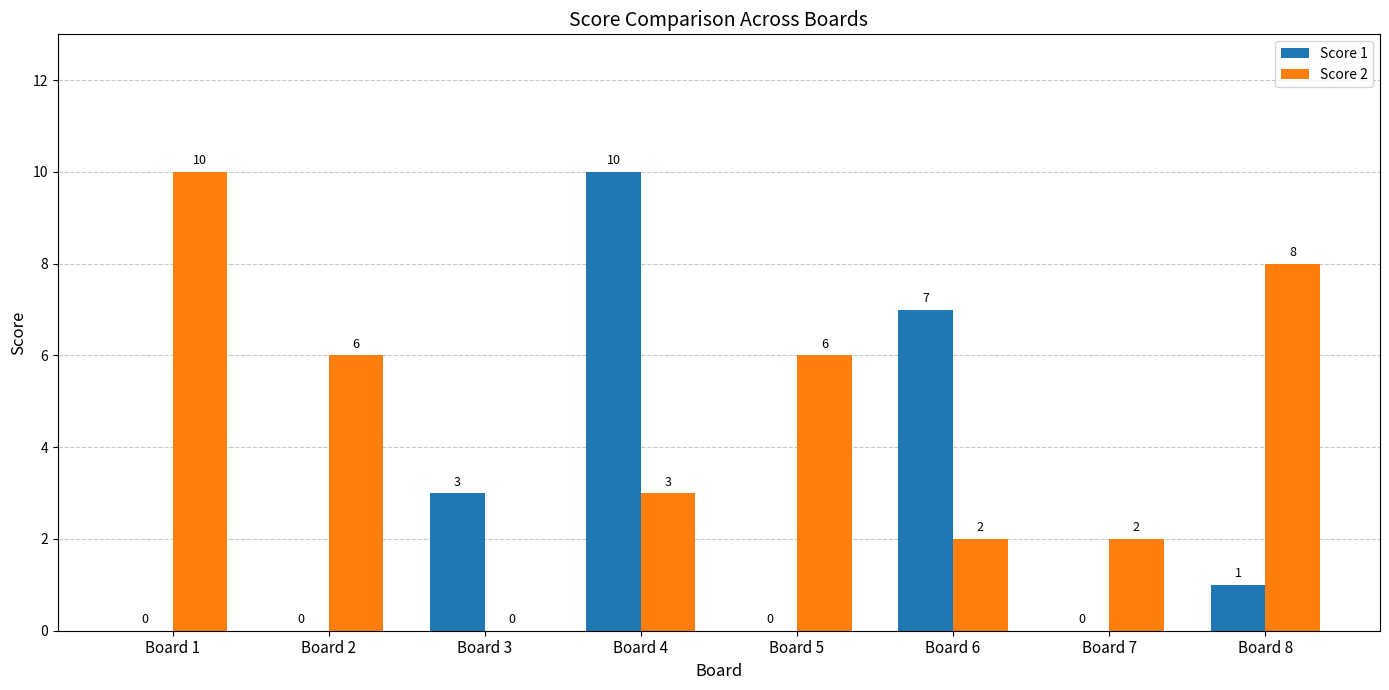

Count the number of categories in the chart.

8